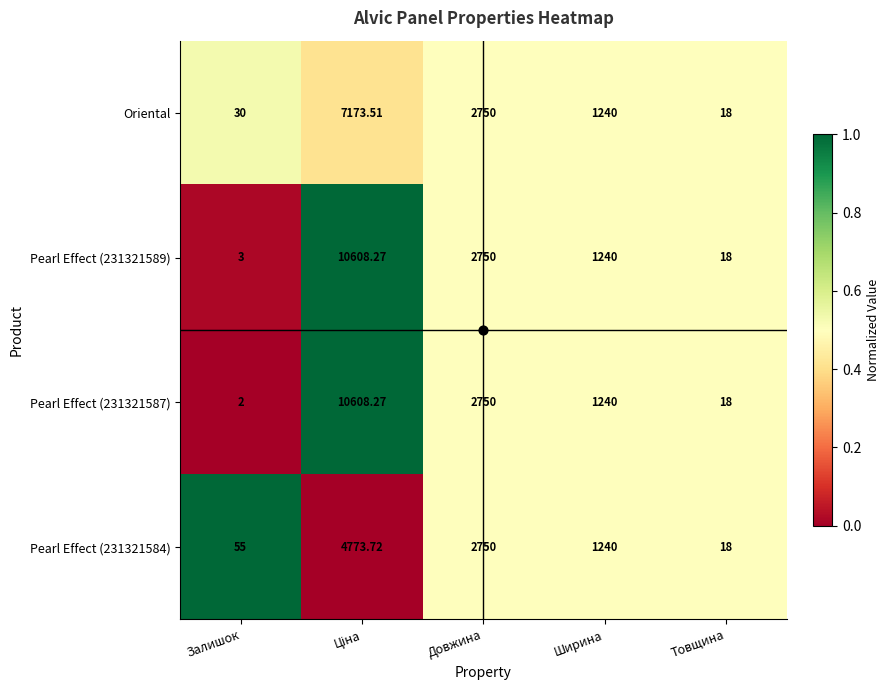

Which label corresponds to the smallest value in the chart?

Залишок